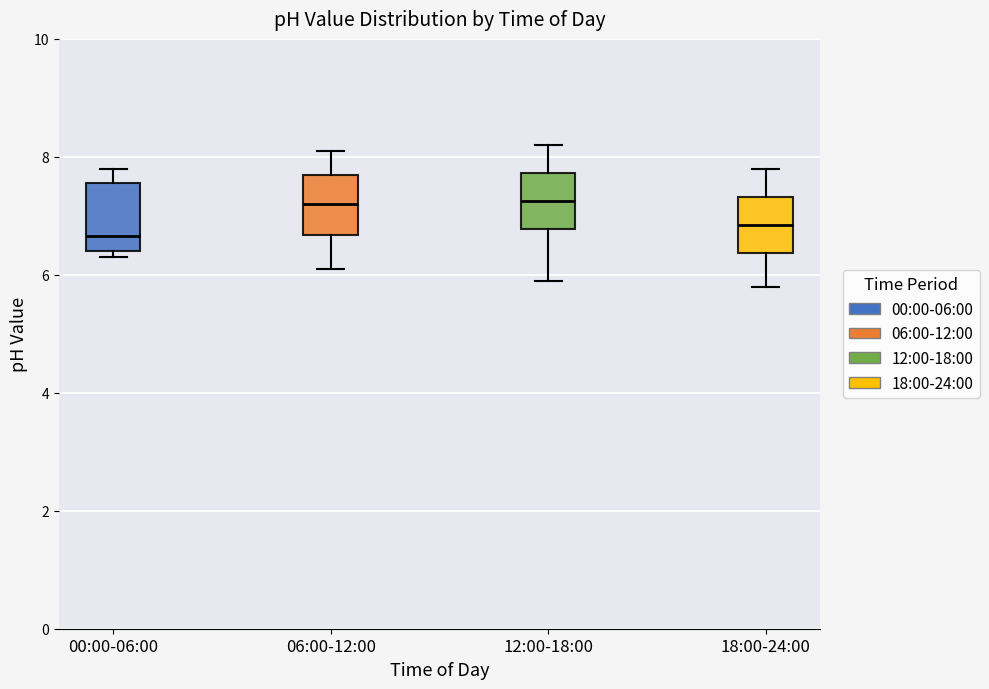

Where is the upper edge of the box for 00:00-06:00 on the y-axis? The values are not printed on the chart, so give them approximately, as read against the axis.

7.6